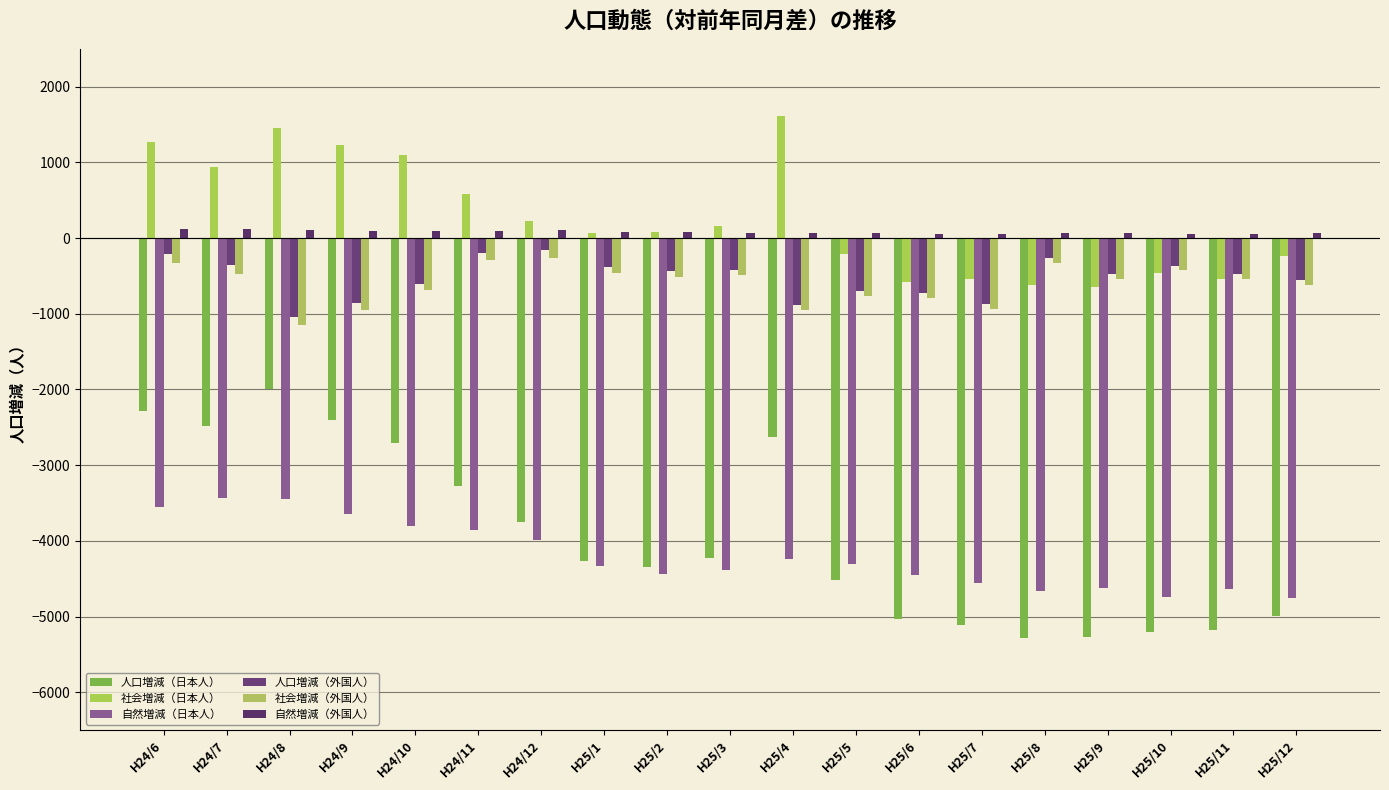

Which label corresponds to the largest value in the chart?

H25/4